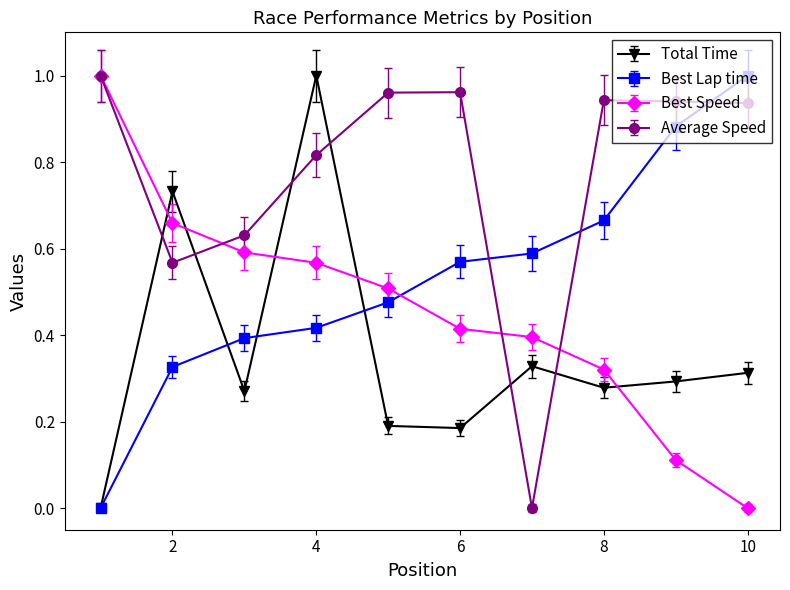

How many times do Total Time and Best Speed cross each other?

5